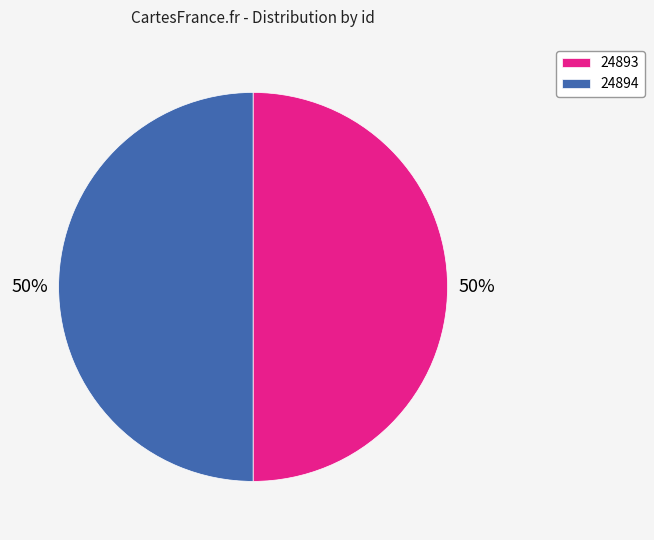

Approximately how many times larger is the value at 24894 compared to 24893?

1.0